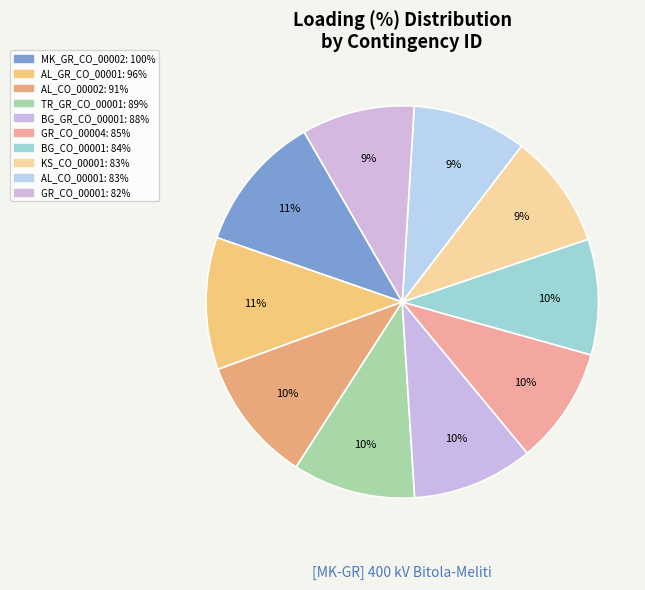

To the nearest percent, what percentage of the pie is AL_CO_00001?

9%